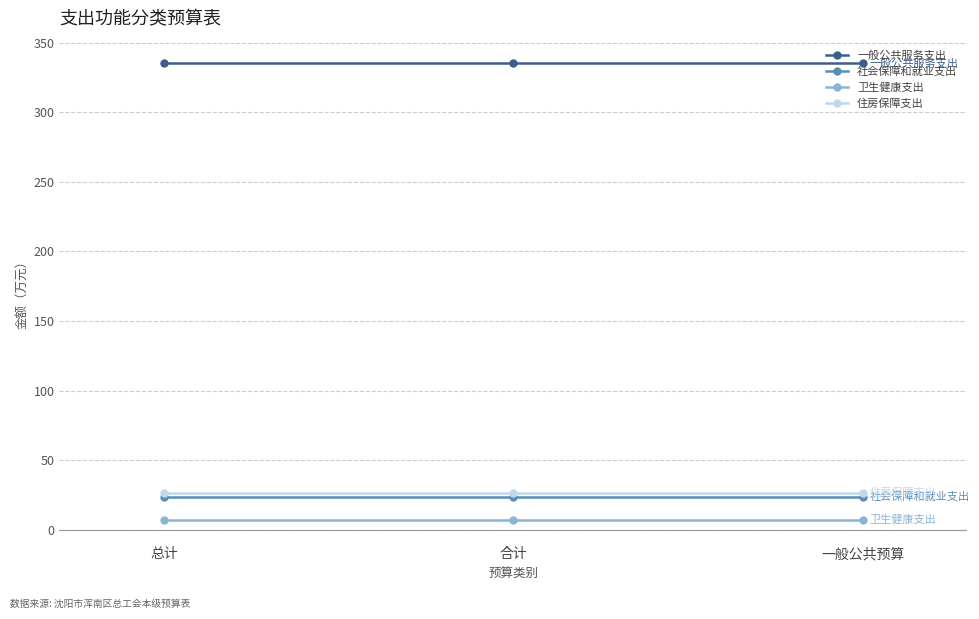

What is the label of the 3rd point from the right?

总计